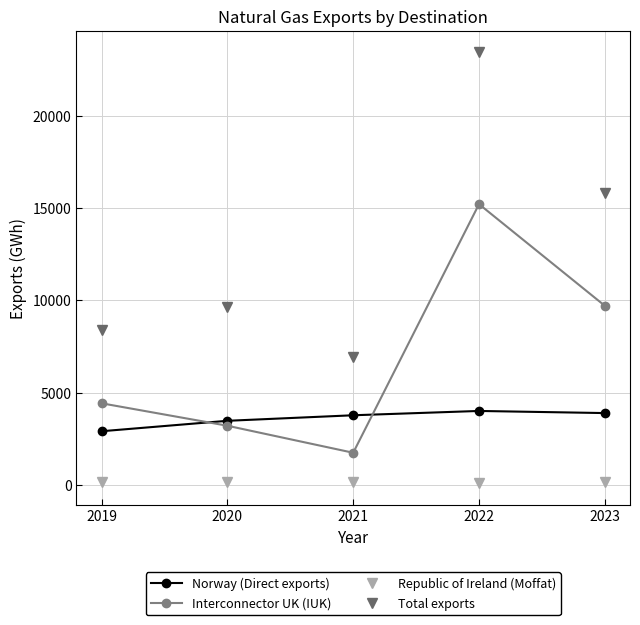

What is the sum of all Republic of Ireland (Moffat) values?

632.8